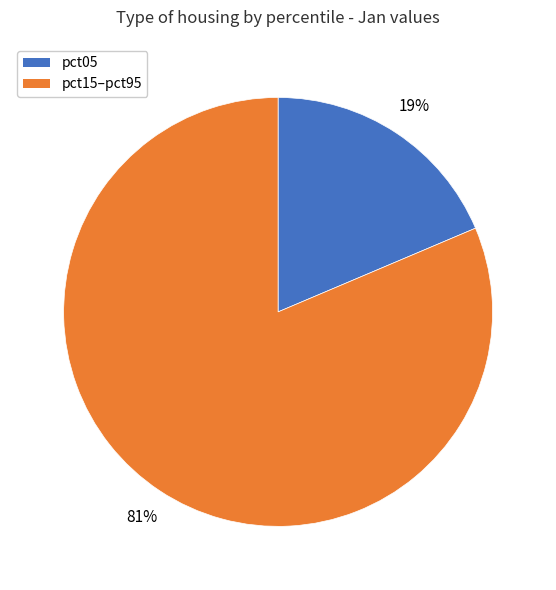

Is there a majority slice in this chart?

Yes